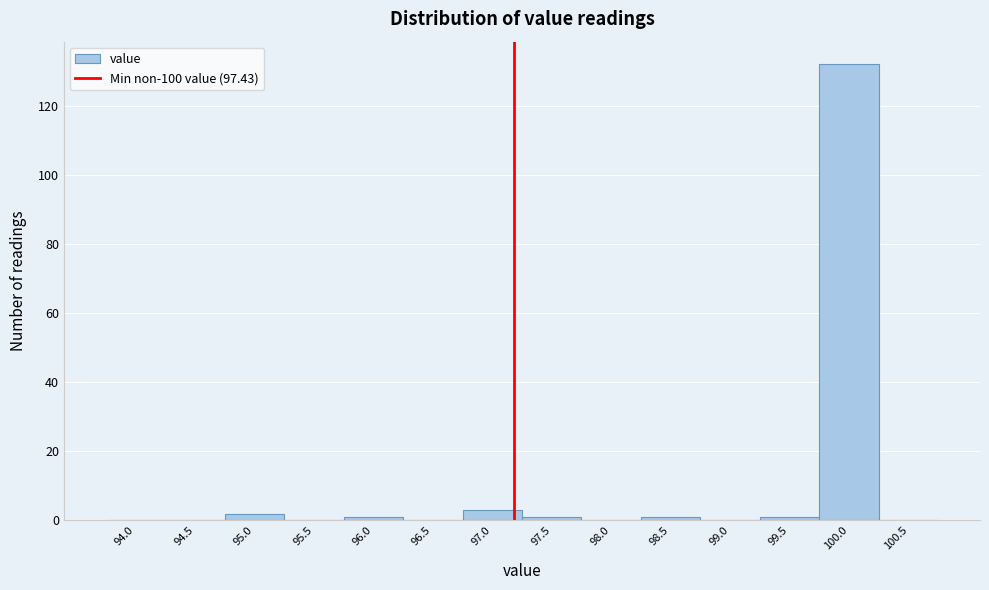

Reading right to left, extract all data points from this chart.

100.5=0	100.0=132	99.5=1	99.0=0	98.5=1	98.0=0	97.5=1	97.0=3	96.5=0	96.0=1	95.5=0	95.0=2	94.5=0	94.0=0